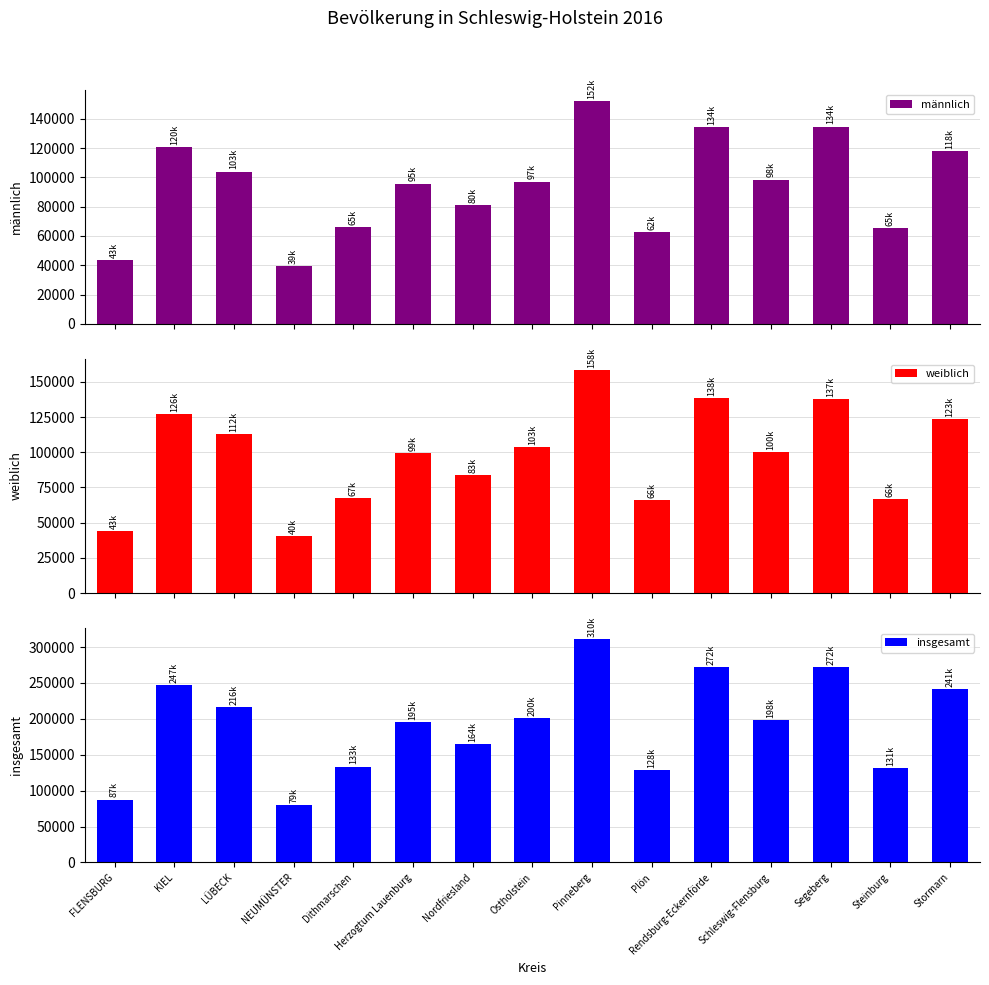

Reading left to right, list all the values displayed in this chart.

männlich: 43617	120473	103921	39438	65891	95753	80932	97036	152313	62608	134074	98497	134702	65242	118168
weiblich: 43815	126968	112791	40242	67669	99310	83994	103777	158340	66095	138263	100188	137533	66633	123643
insgesamt: 87432	247441	216712	79680	133560	195063	164926	200813	310653	128703	272337	198685	272235	131875	241811